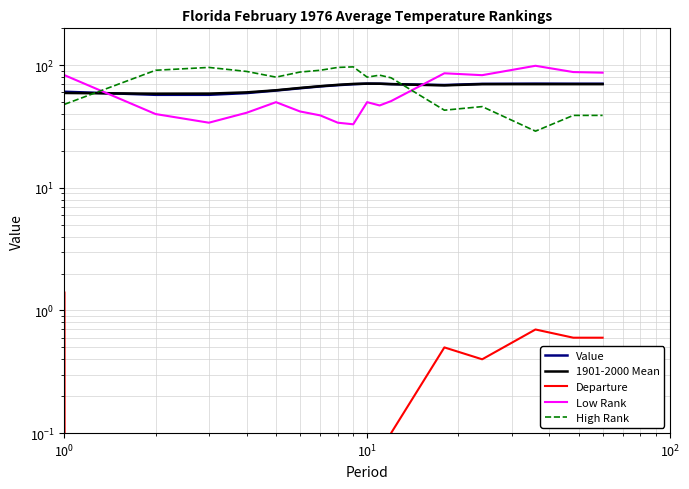

Does the chart display data point markers on the line(s)?

No